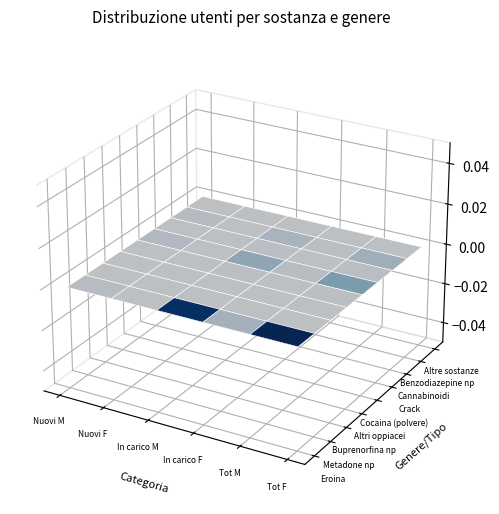

What is the greatest value displayed?

64530